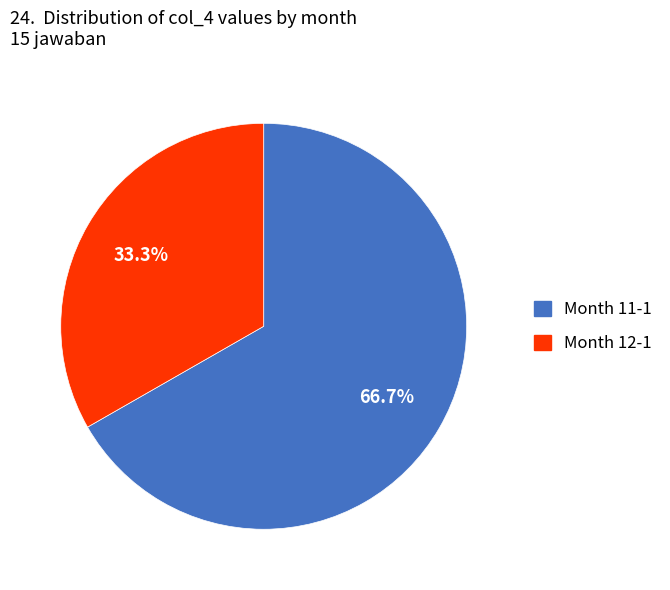

How many slices are in this pie chart?

2